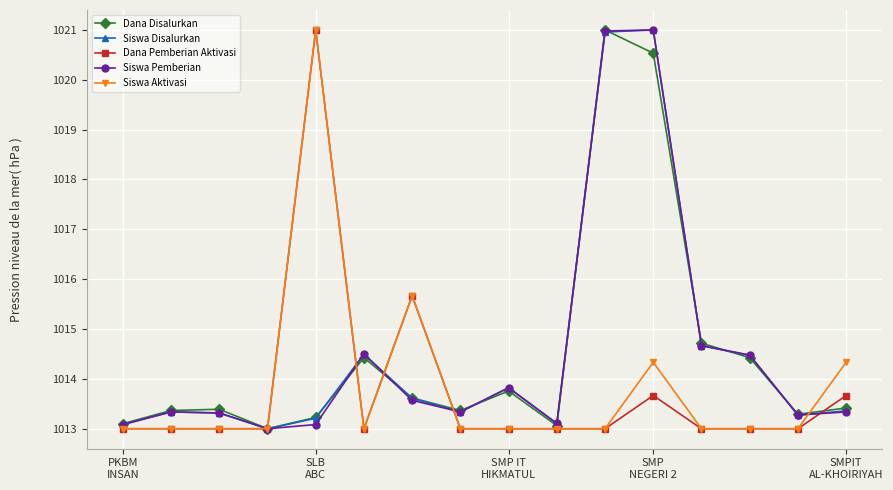

True or false: Dana Pemberian Aktivasi has more than 0 interior local peaks.

True